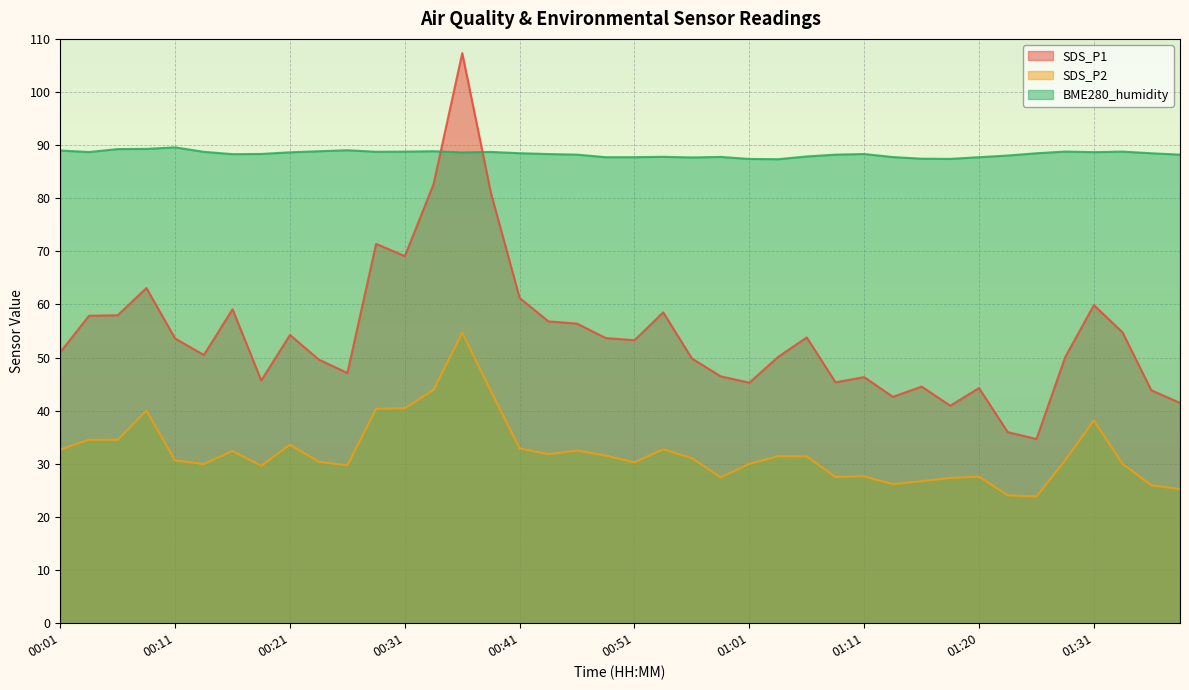

Which label corresponds to the smallest value in the chart?

01:26